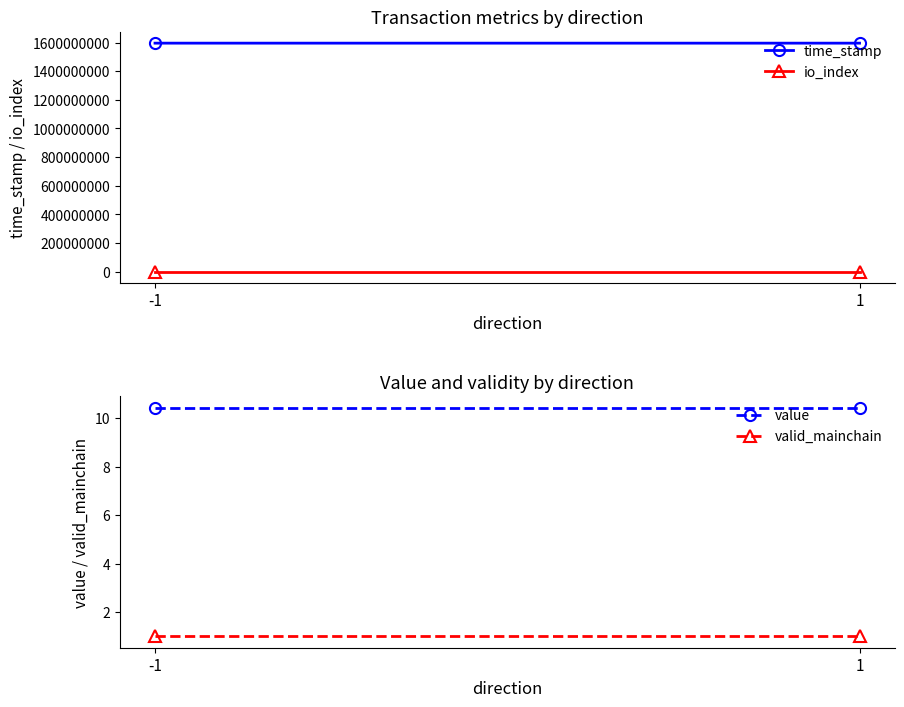

How many time_stamp values are between 1595690220 and 1595736874?

2